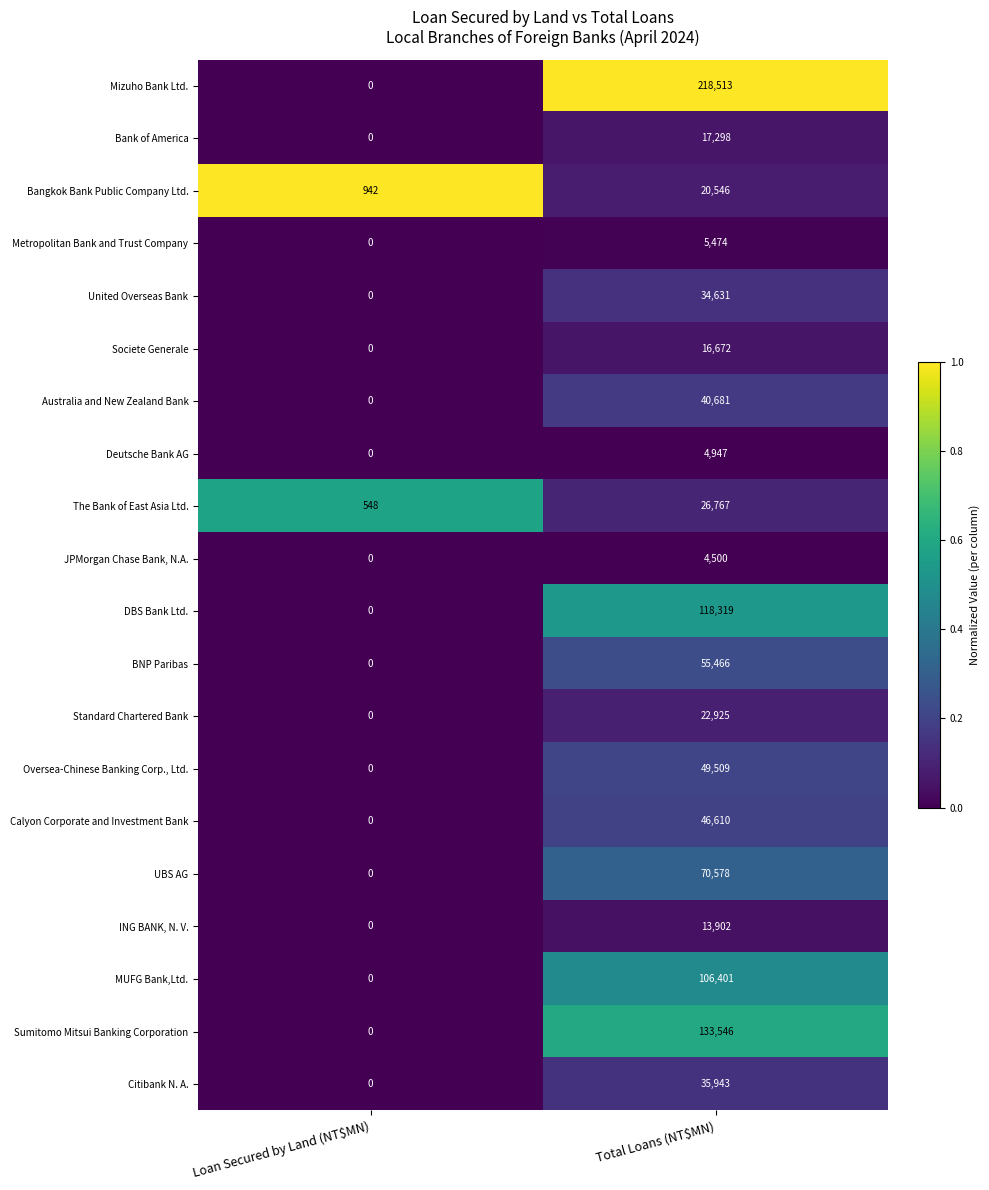

Which category has the lowest value across all series?

Loan Secured by Land (NT$MN)